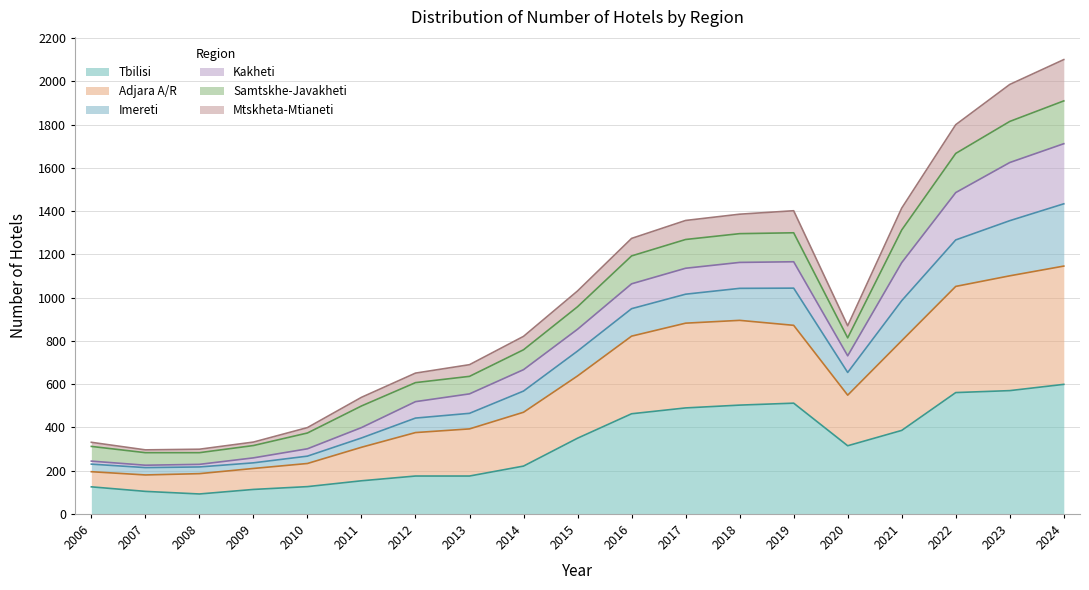

Does the chart display data point markers on the line(s)?

No